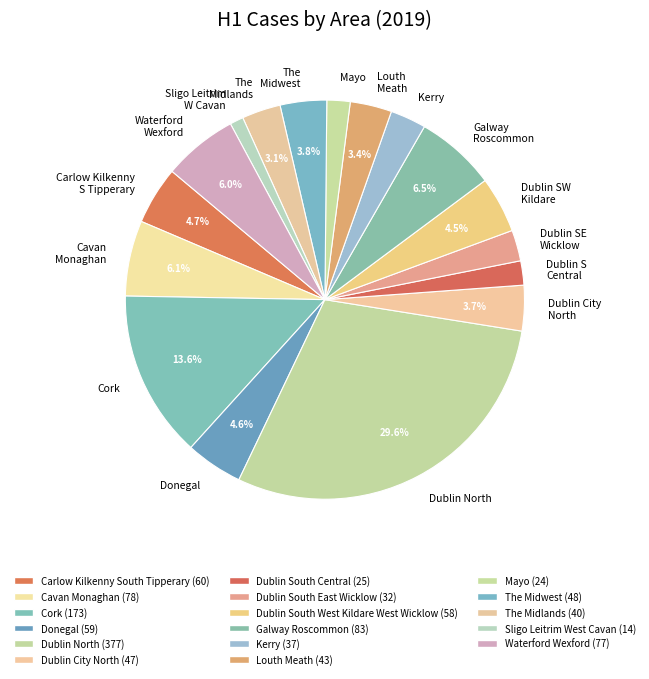

Which slice is the largest?

Dublin North